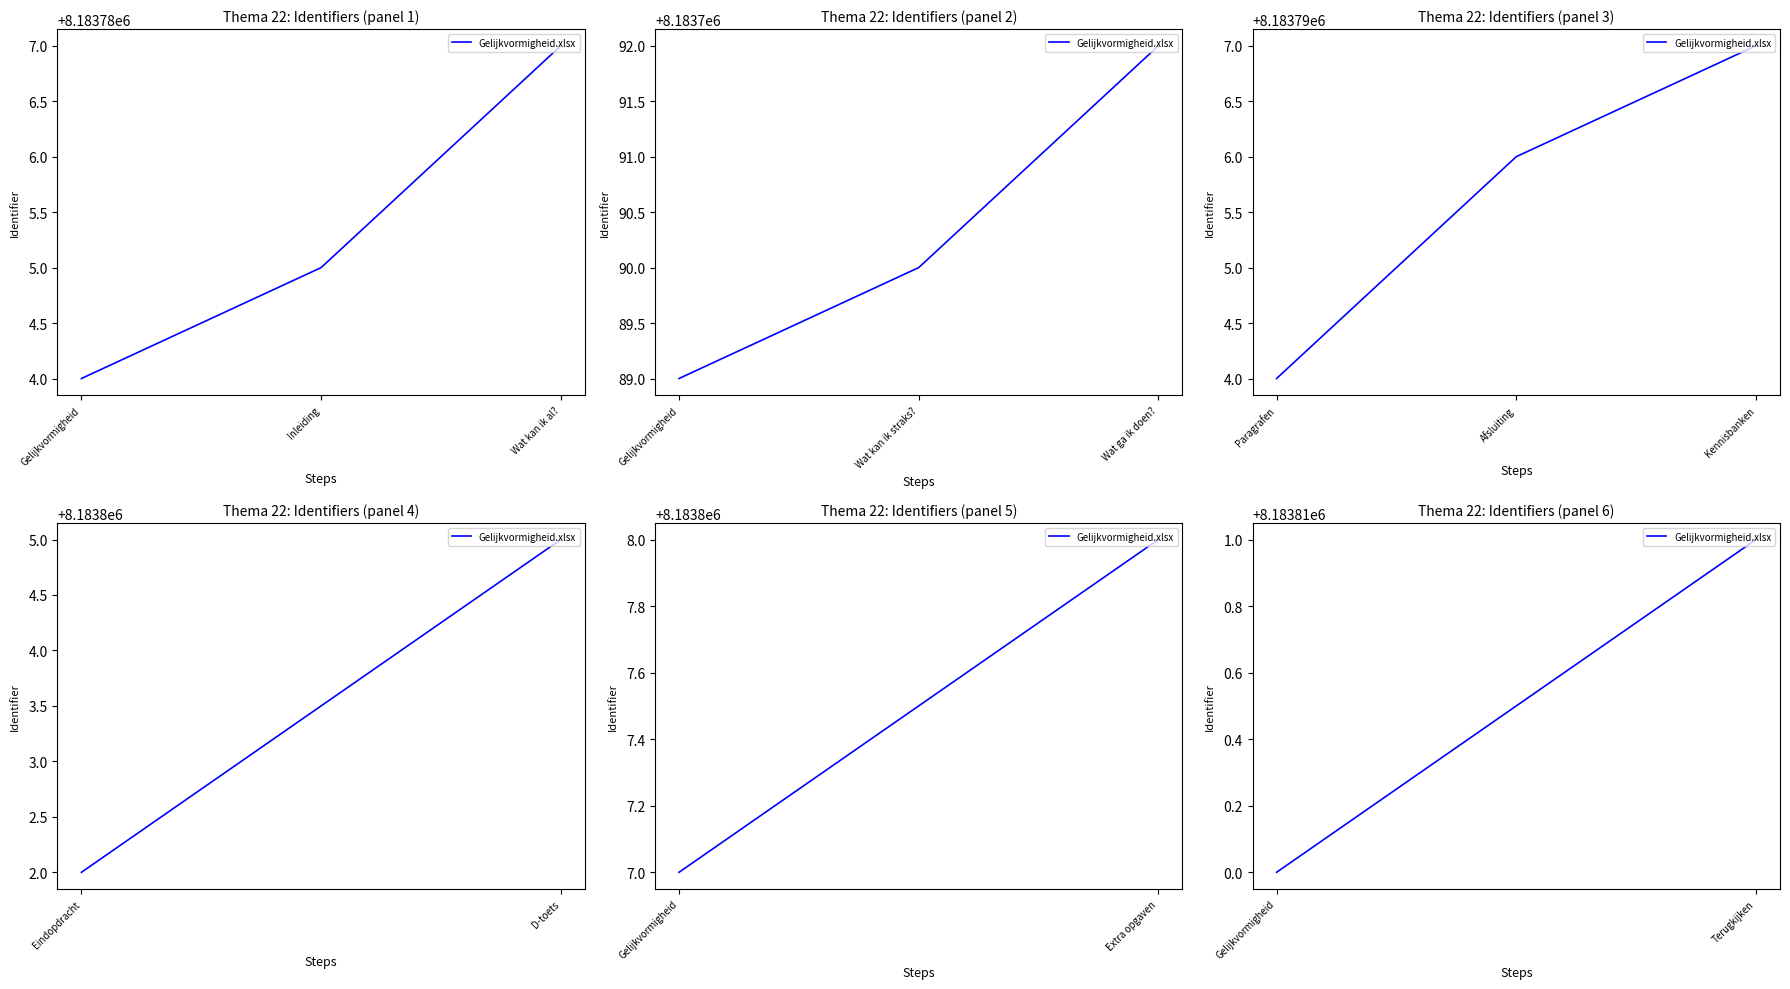

What is the label of the 10th point from the left?

Eindopdracht